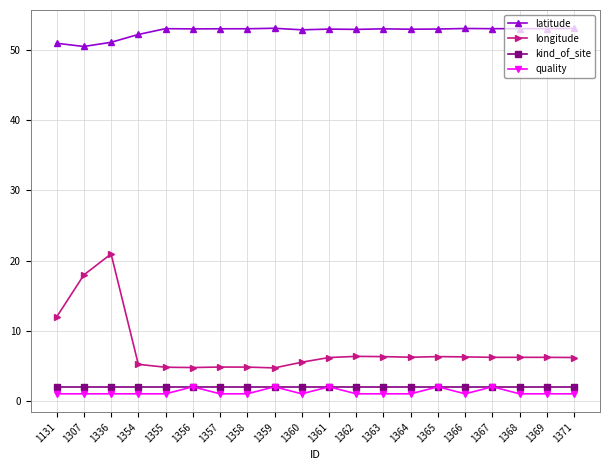

What is the value of the latitude point at the 1st from the left?

51.0